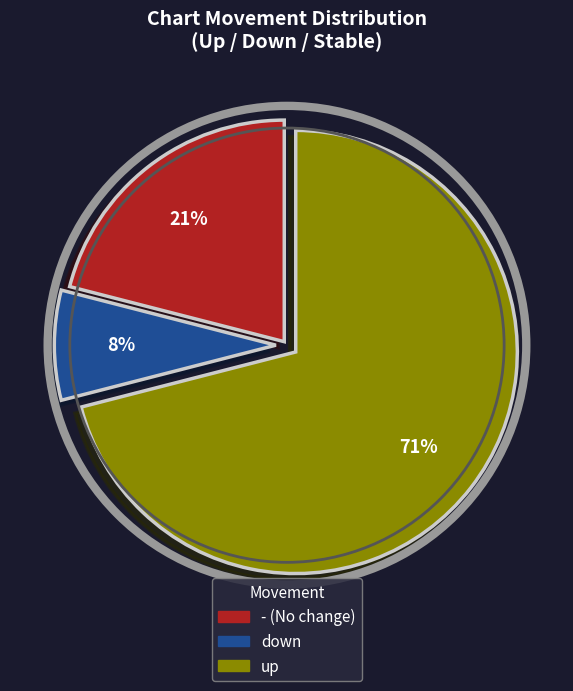

Does any single category account for the majority?

Yes